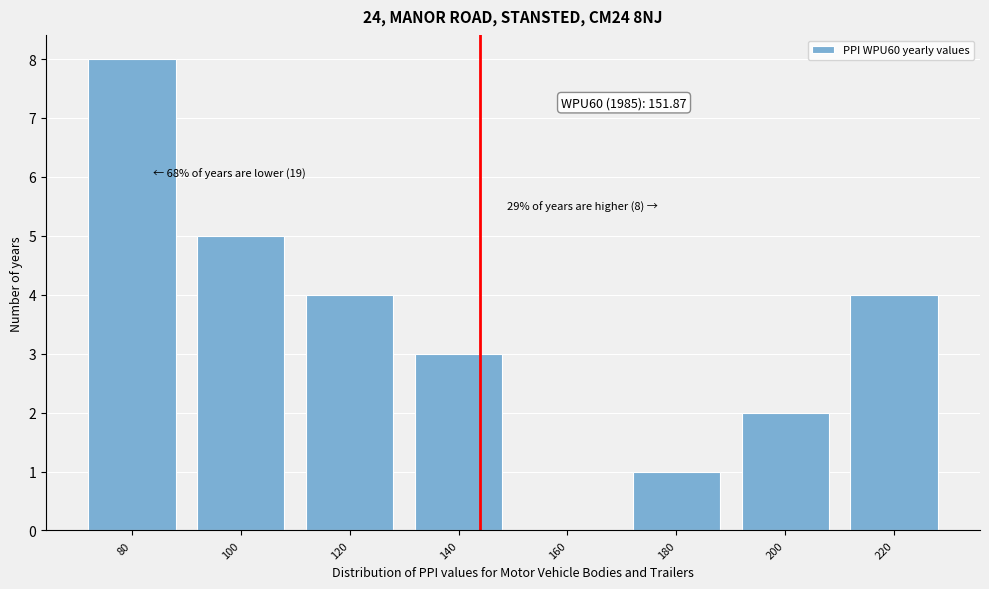

Reading left to right, transcribe all the data shown in this chart.

80=8	100=5	120=4	140=3	160=0	180=1	200=2	220=4